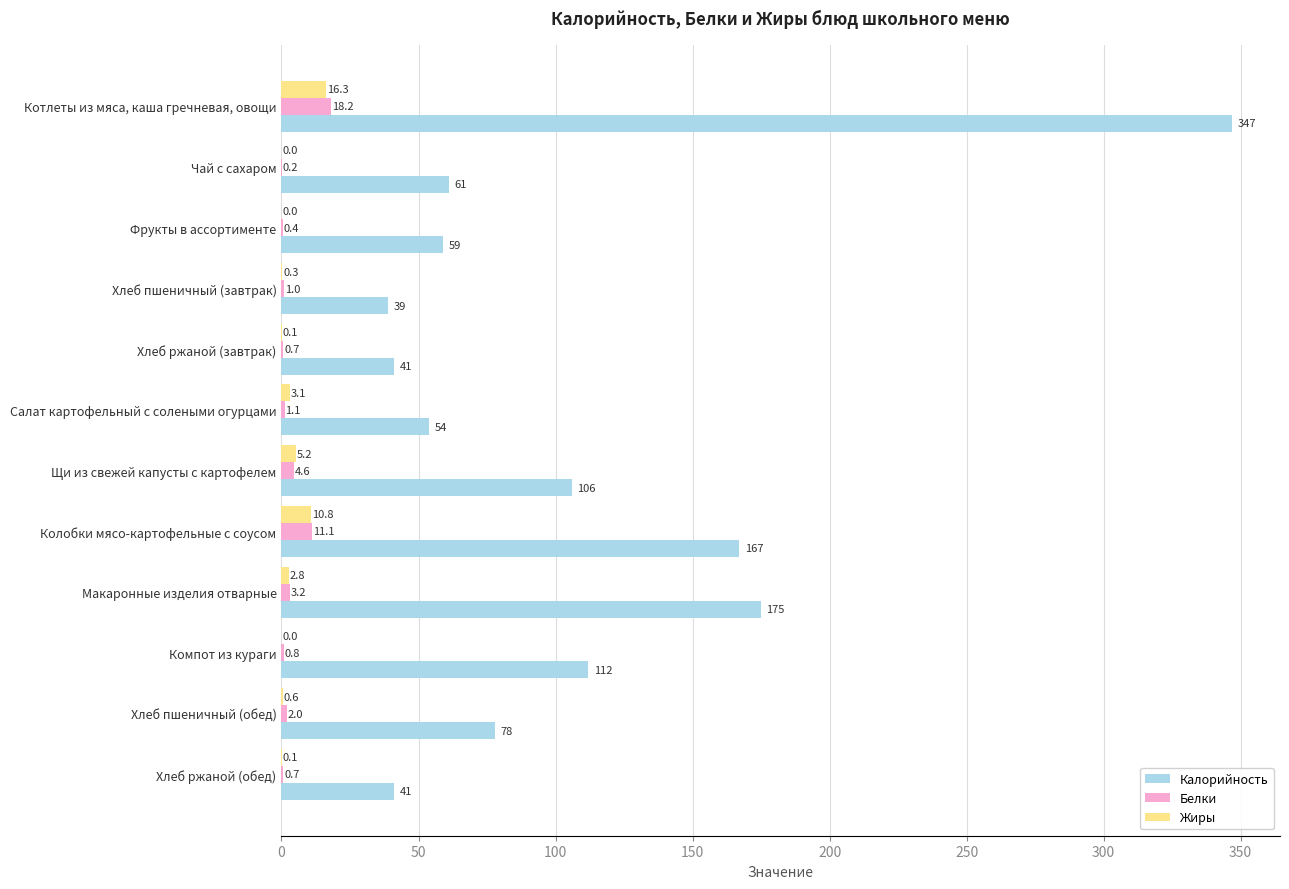

Which series has the largest total across all categories?

Калорийность